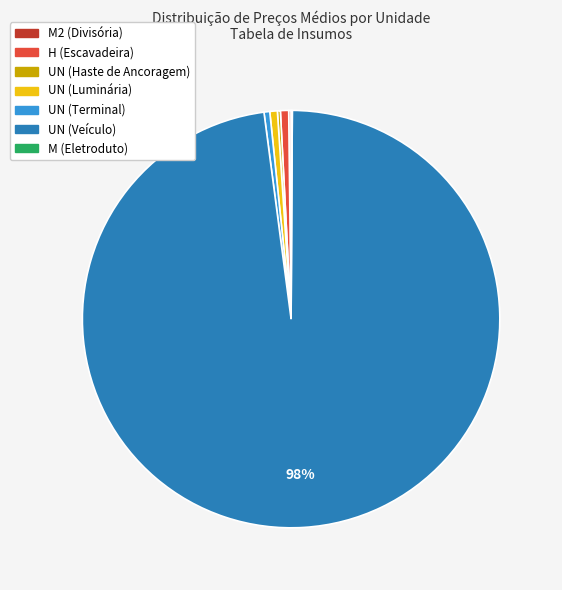

To the nearest percent, what is the difference between the largest and smallest slice percentages?

98%